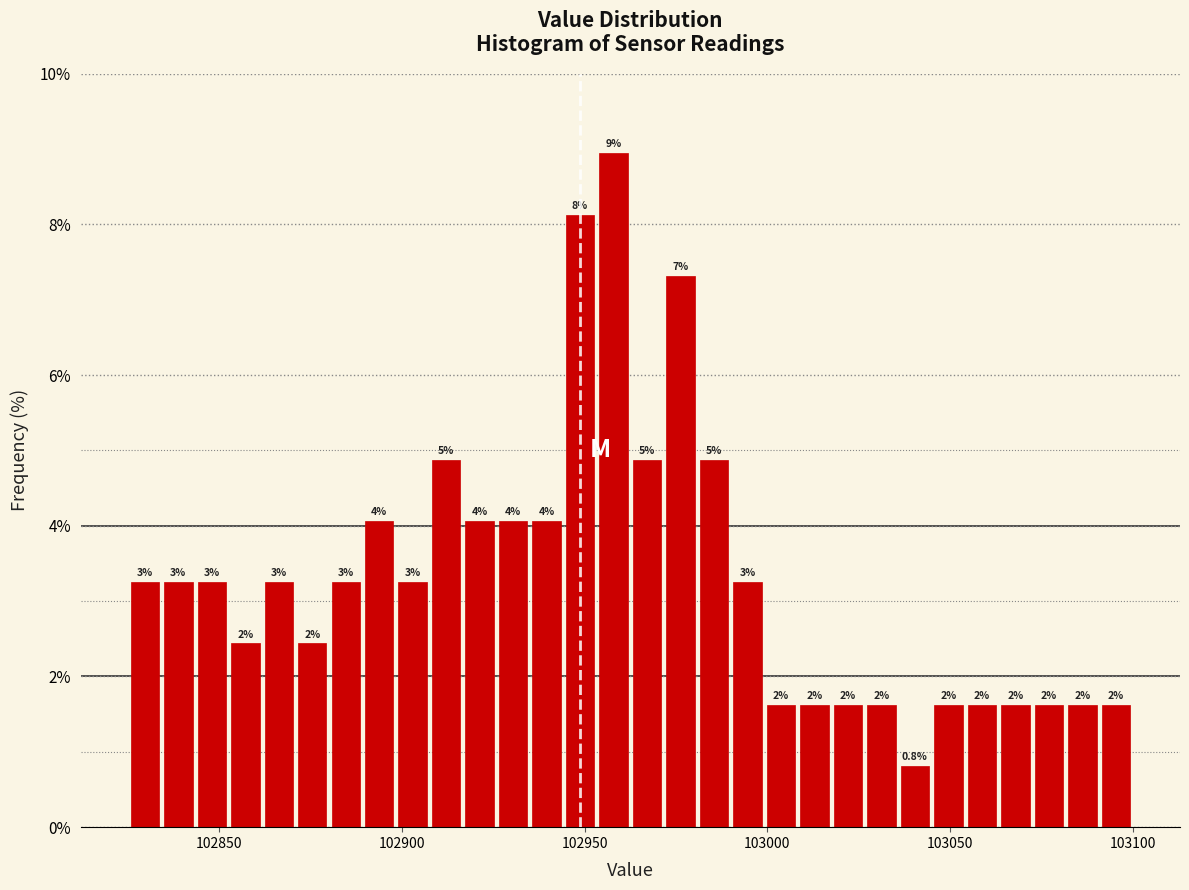

Read against the x-axis, roughly where is the centre of the tallest bar?

102960